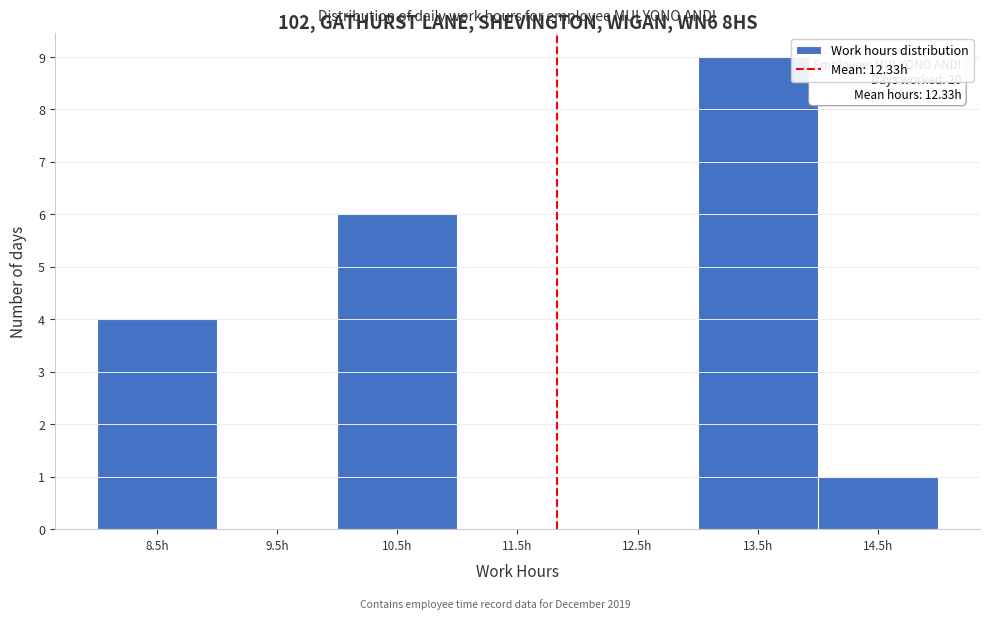

Reading left to right, list all the values displayed in this chart.

8.5h=4	9.5h=0	10.5h=6	11.5h=0	12.5h=0	13.5h=9	14.5h=1